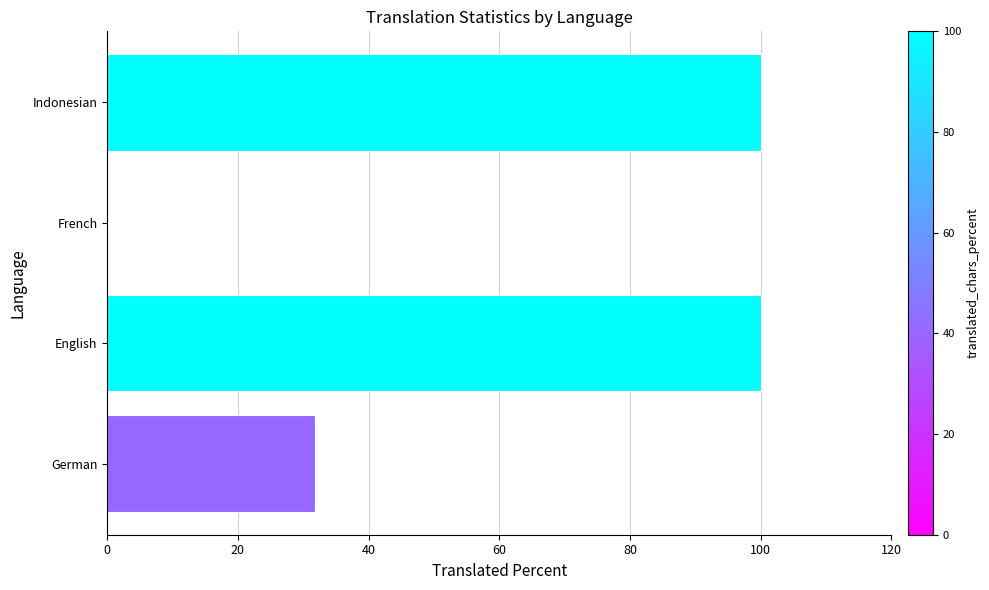

True or false: the data shows 31.8 at German.

True